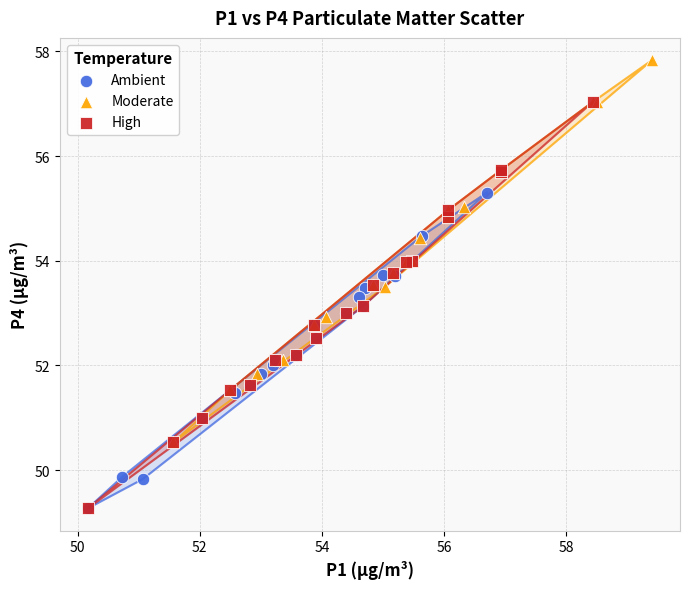

Which series contains the highest Y value?

Moderate